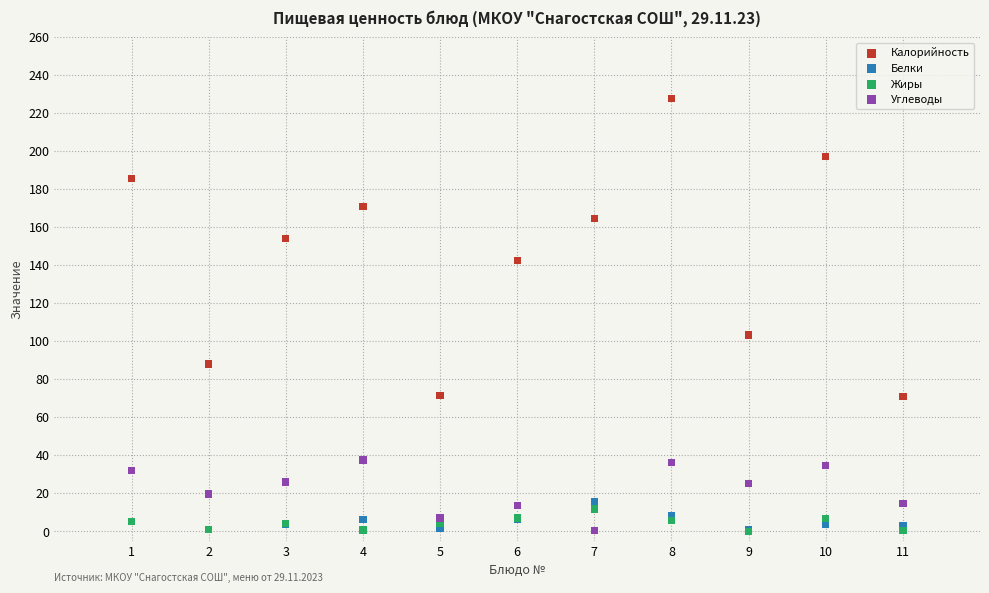

Across all series, what Y value is closest to 113?

103.2